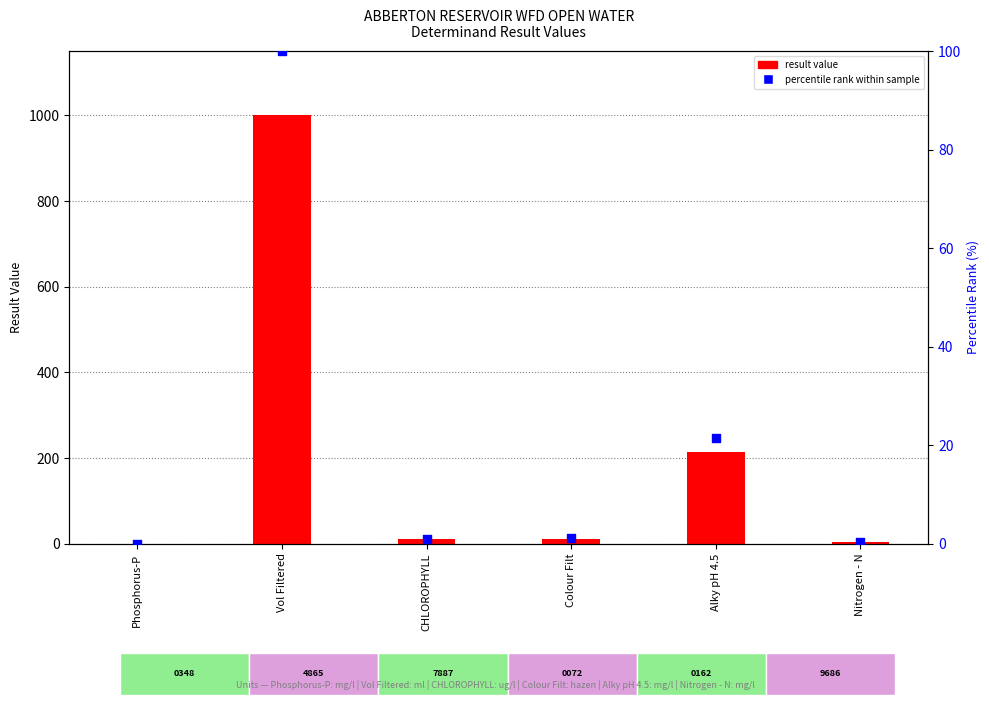

What is the total value across all series at Nitrogen - N?

4.9